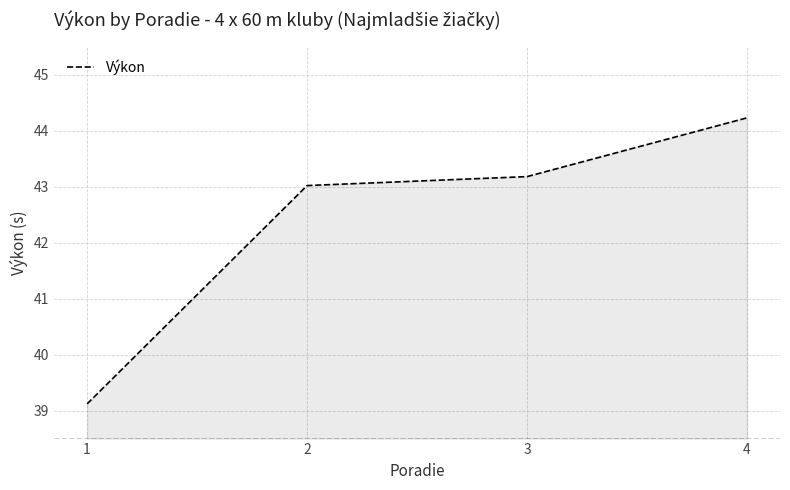

Which label corresponds to the smallest value in the chart?

1